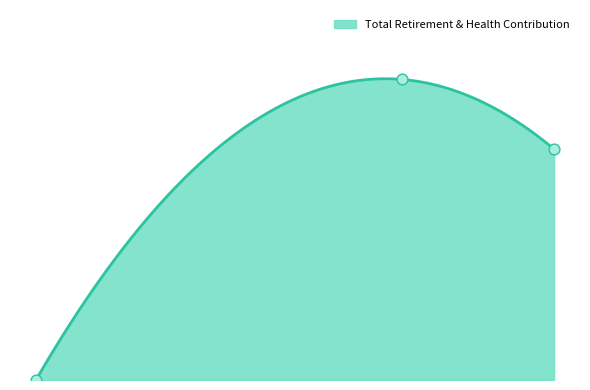

Between 83978.0 and 2651.0, which is larger?

83978.0